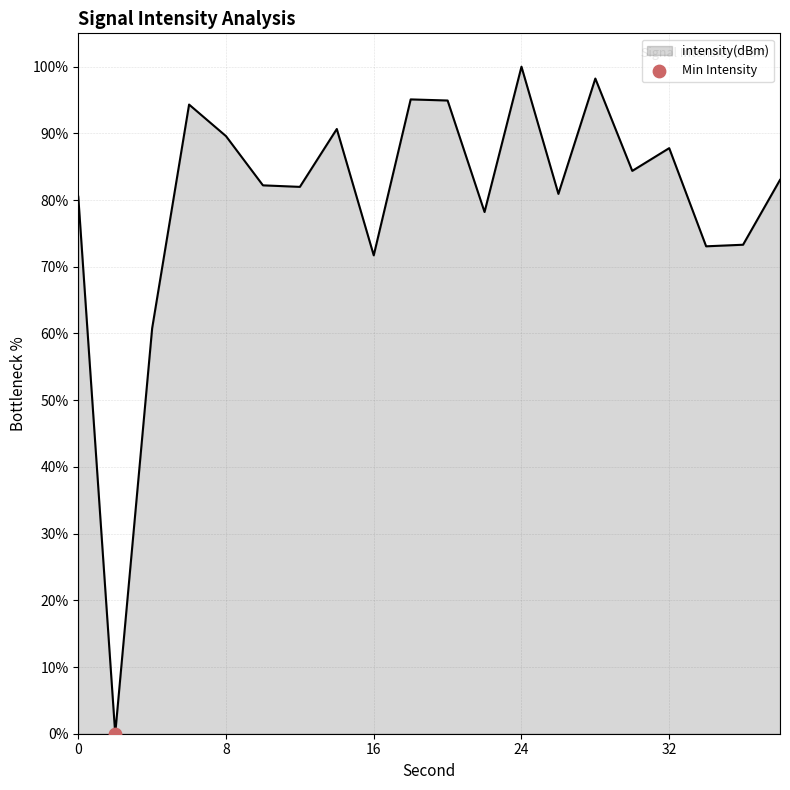

What is the greatest value displayed?

100.0